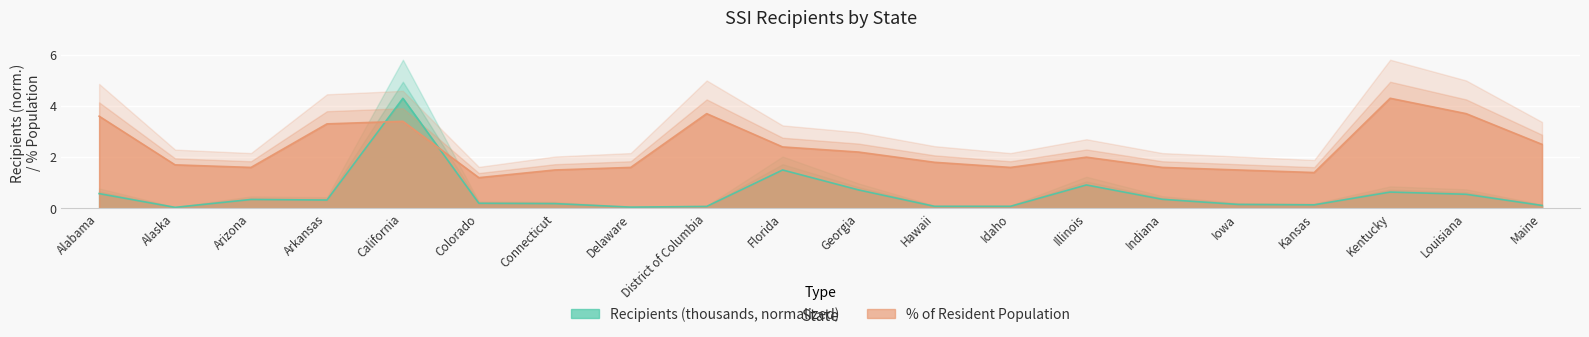

Is it true that Recipients (thousands) equals 0.1 at District of Columbia?

True